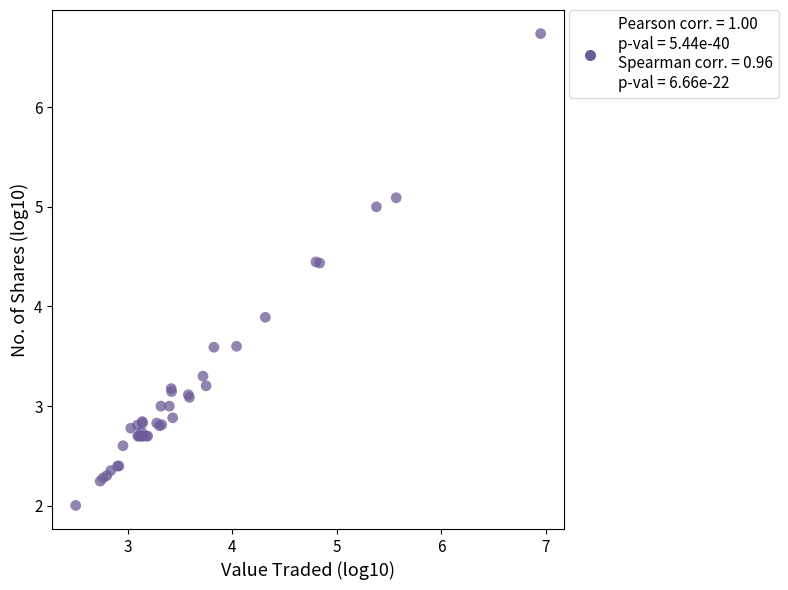

What Y value in the scatter plot is closest to 4?

3.9